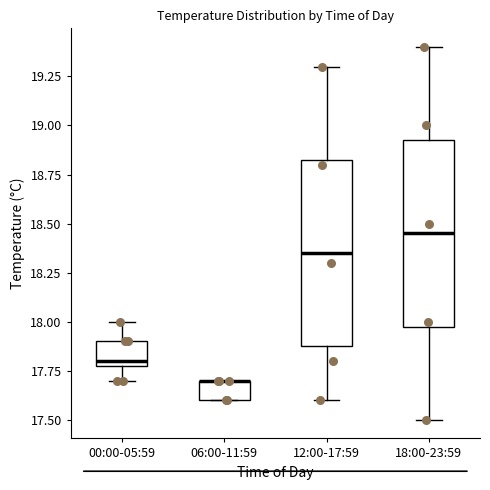

Reading left to right, transcribe this box plot: for each box, give where its median line is, the range the box spans, and where its two whiskers end, as read against the y-axis. The values are not printed on the chart, so give them approximately, as read against the axis.

00:00-05:59: median 17.80 (just above the box's lower edge), box 17.80 to 17.90, whiskers 17.70 to 18.00
06:00-11:59: median 17.70 (drawn on the box's upper edge), box 17.60 to 17.70, whiskers 17.60 to 17.70
12:00-17:59: median 18.35, box 17.90 to 18.85, whiskers 17.60 to 19.30
18:00-23:59: median 18.45, box 18.00 to 18.95, whiskers 17.50 to 19.40